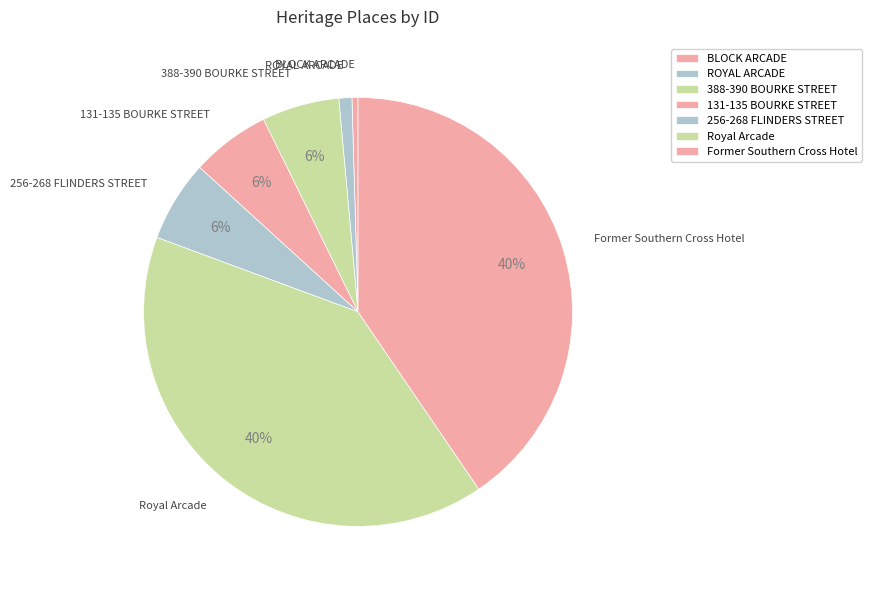

To the nearest percent, what is the average slice percentage?

14%